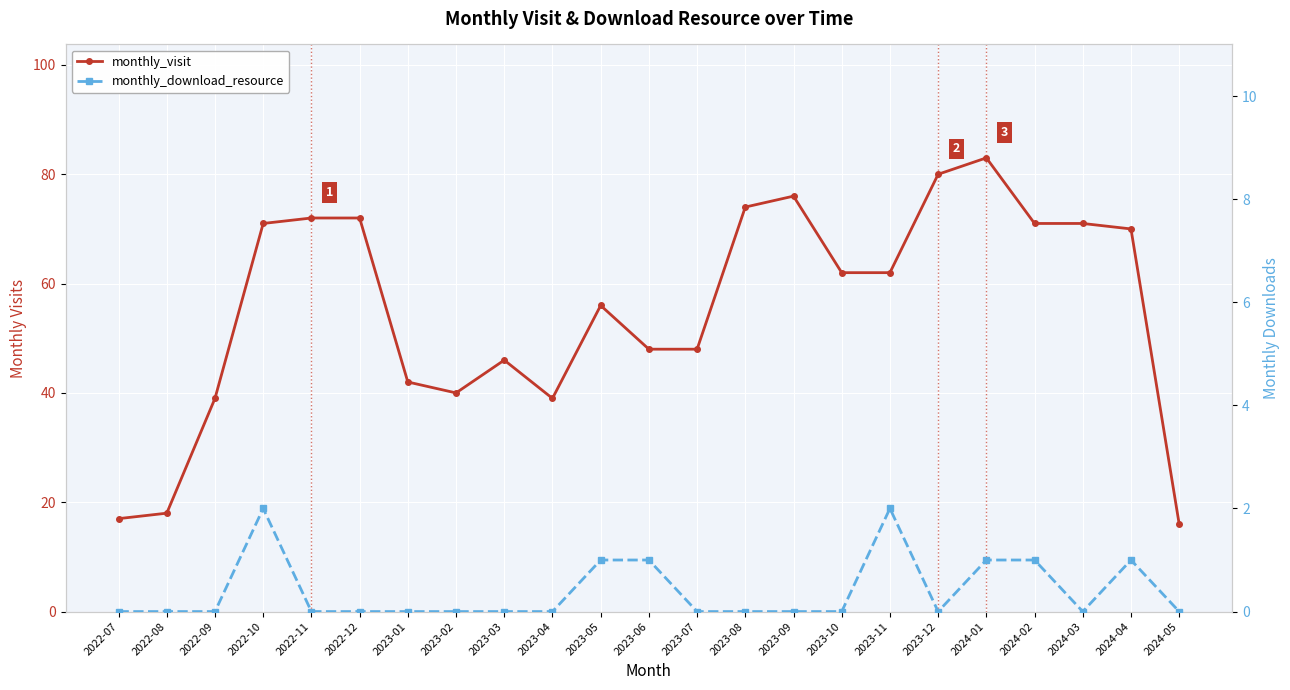

Which label corresponds to the largest value in the chart?

2024-01